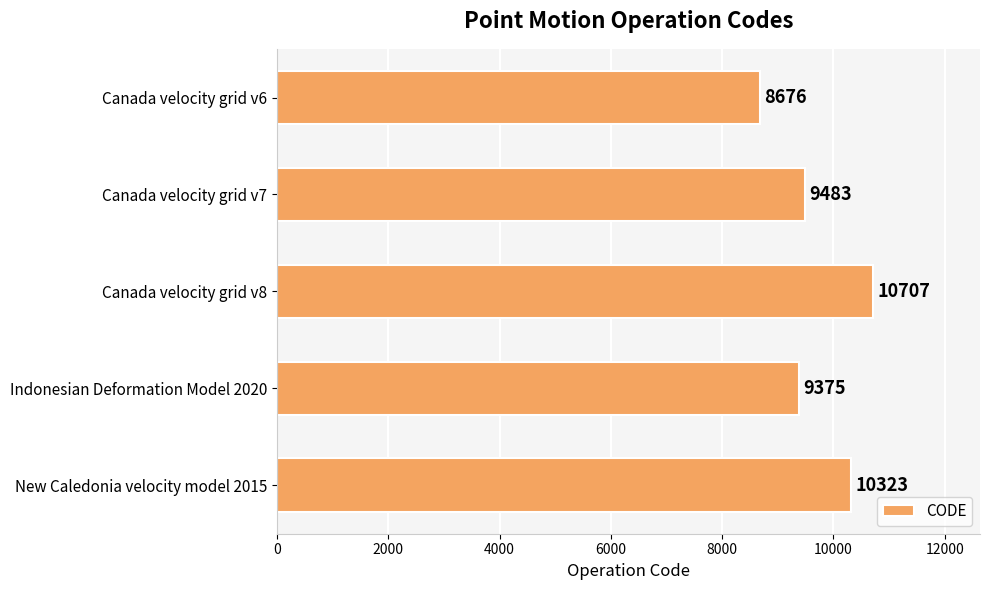

How many data points does each series have?

5